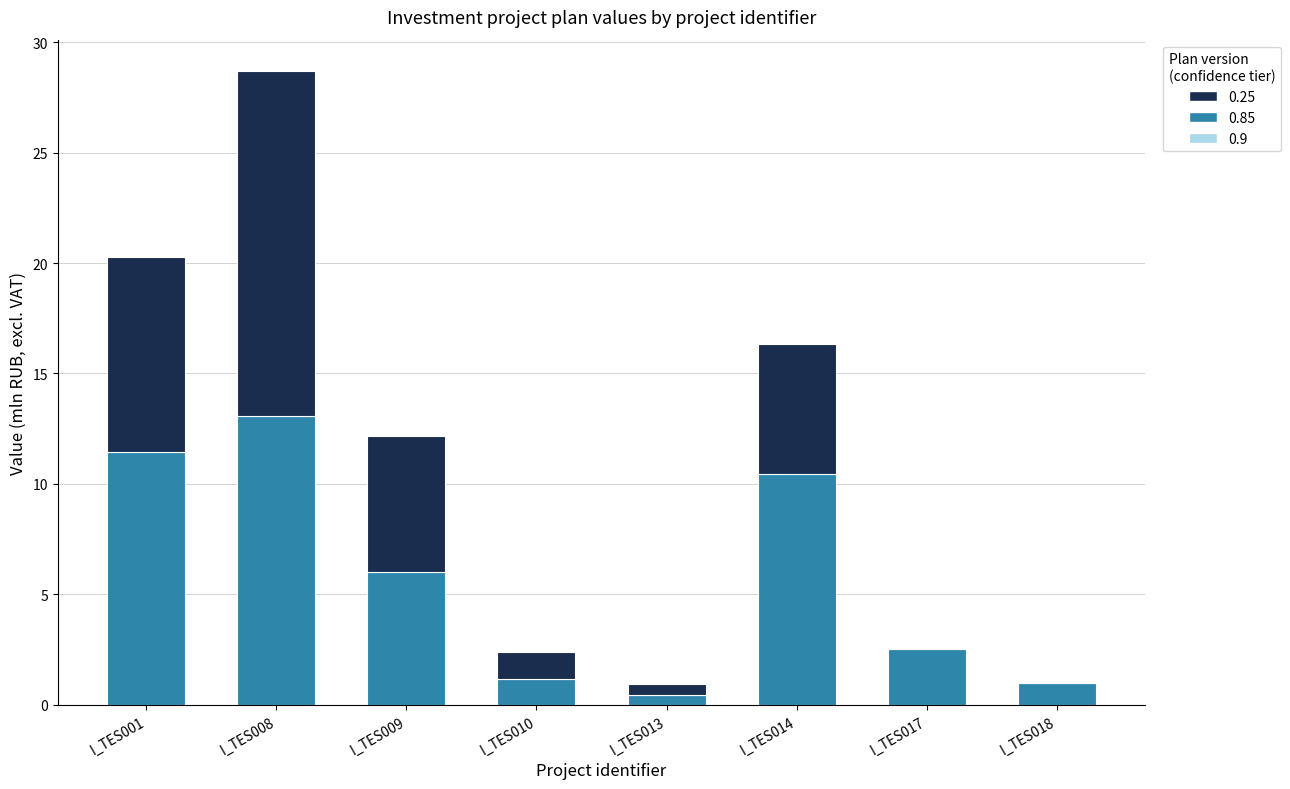

How many distinct data groups are displayed?

2